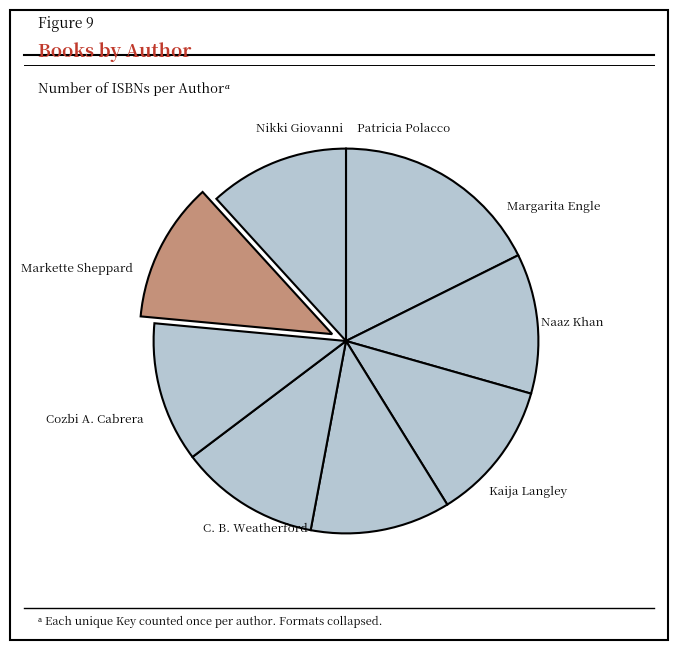

Count the number of slices in the pie.

8